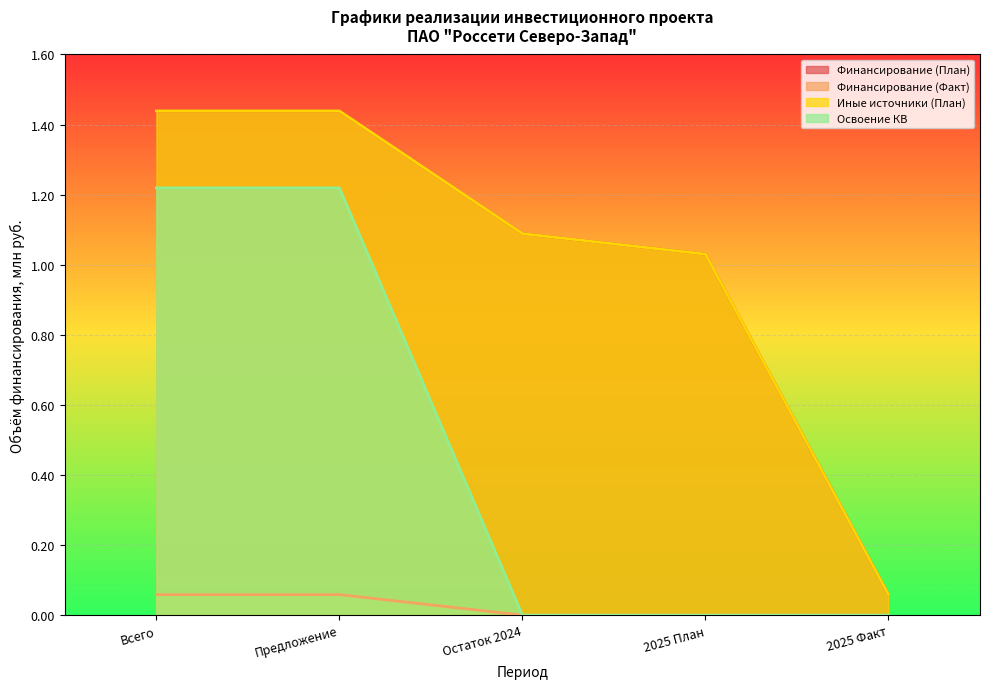

Is the value of Финансирование (План) at Всего greater than the value of Освоение КВ at Предложение?

Yes